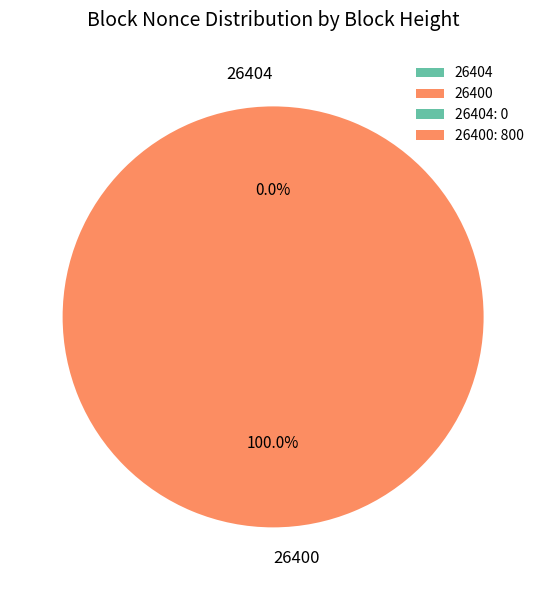

Do 26400 and 26404 together represent more than half of the pie?

Yes